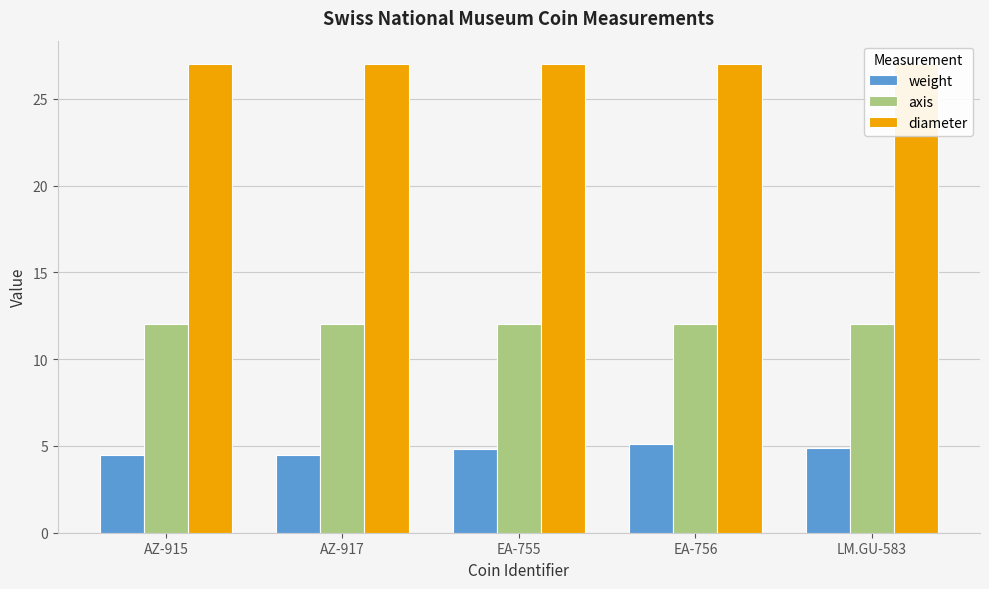

Rank the series by their maximum value, from lowest to highest.

weight, axis, diameter